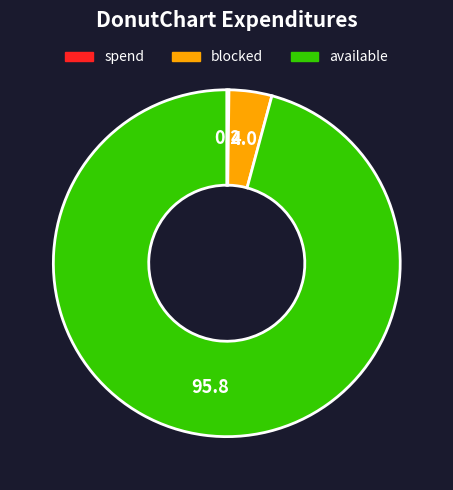

Is there any slice that represents more than half of the pie?

Yes